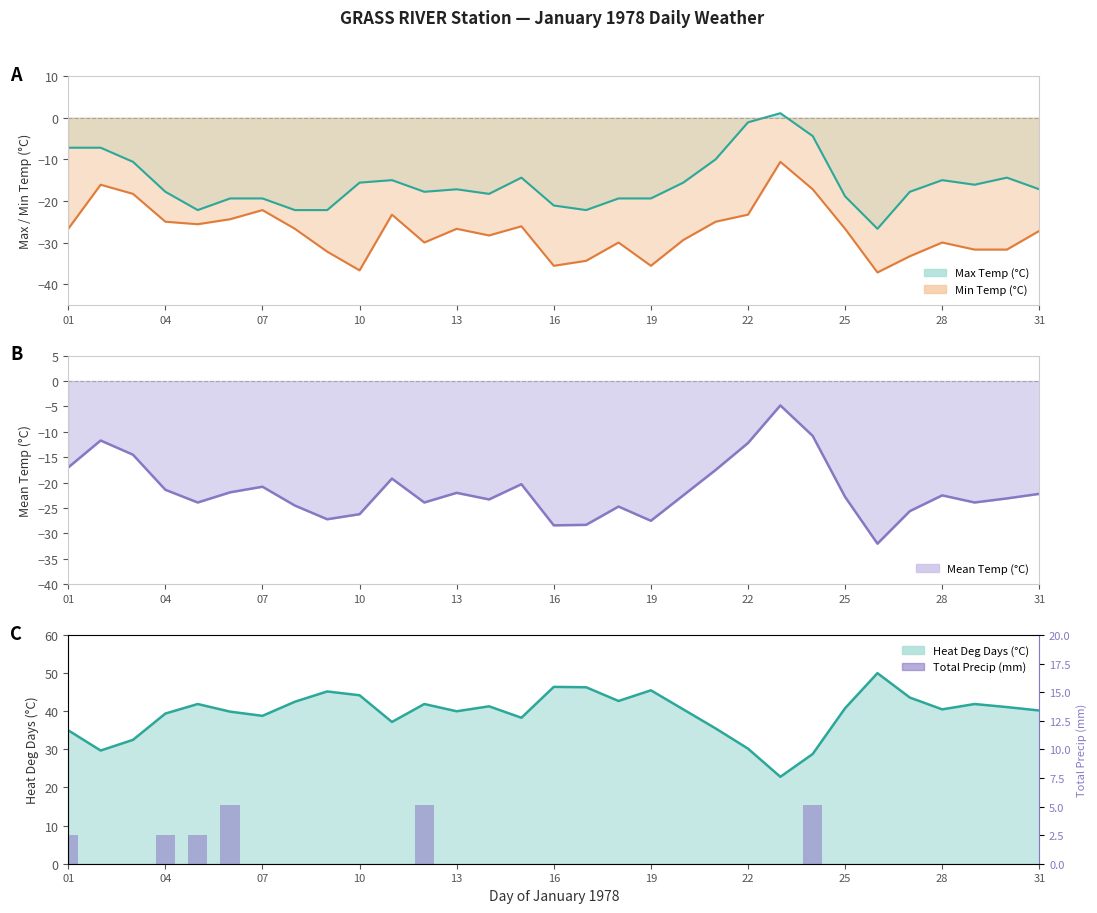

Reading left to right, what are all the values shown in this chart?

2.5	0.0	0.0	2.5	2.5	5.1	0.0	0.0	0.0	0.0	0.0	5.1	0.0	0.0	0.0	0.0	0.0	0.0	0.0	0.0	0.0	0.0	0.0	5.1	0.0	0.0	0.0	0.0	0.0	0.0	0.0